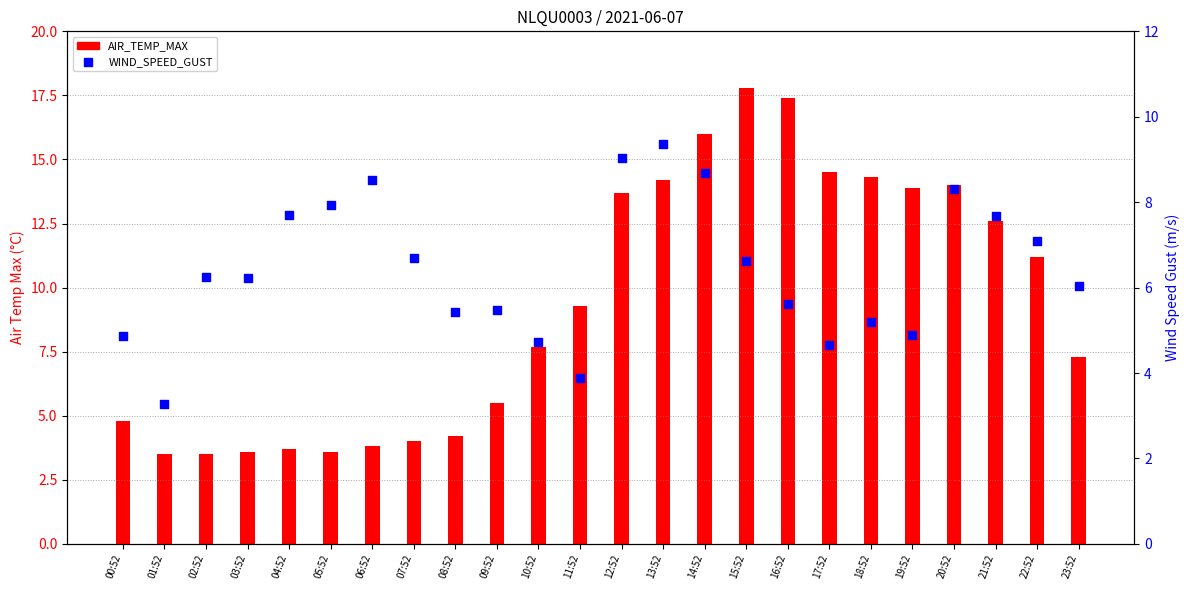

Which series contains the lowest Y value?

WIND_SPEED_GUST